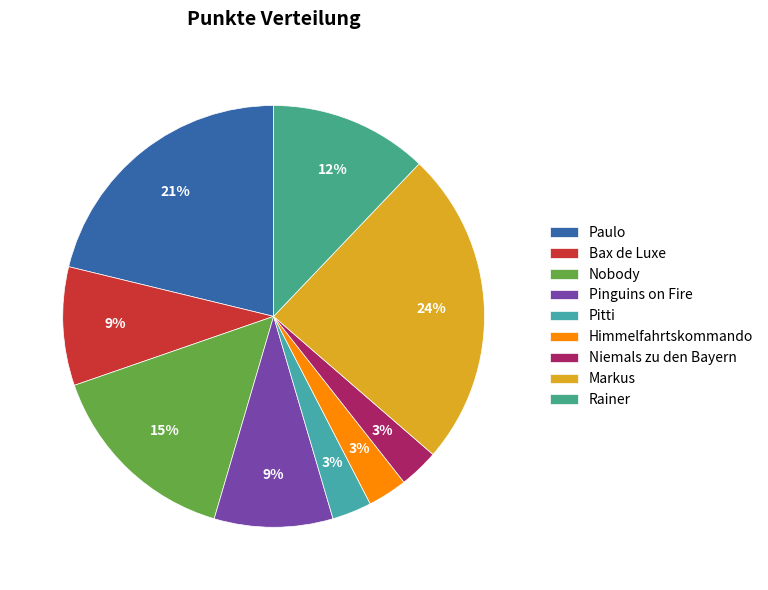

How many slices are in this pie chart?

9